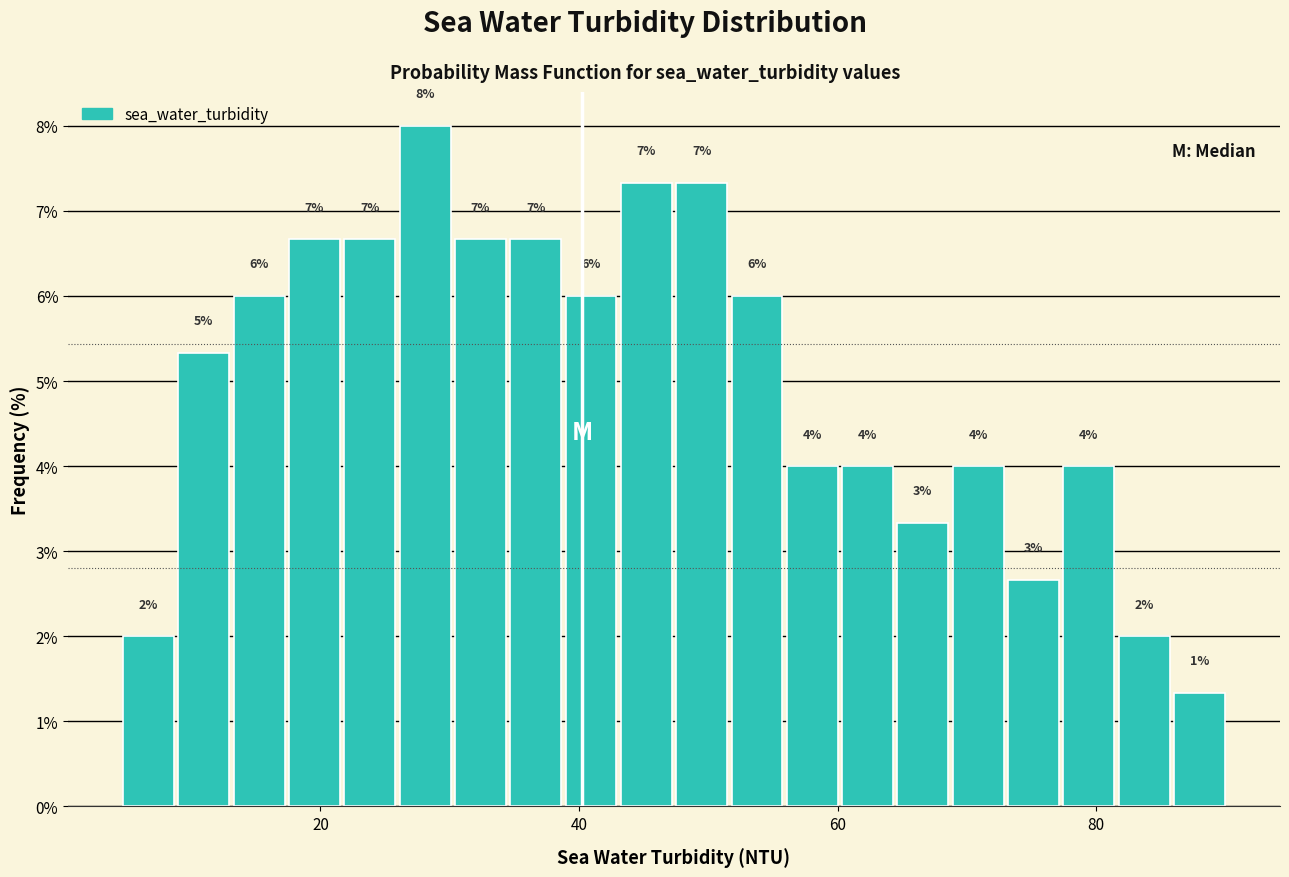

Around what value on the x-axis is the tallest bar? Give the approximate position of its centre, as read against the axis.

28